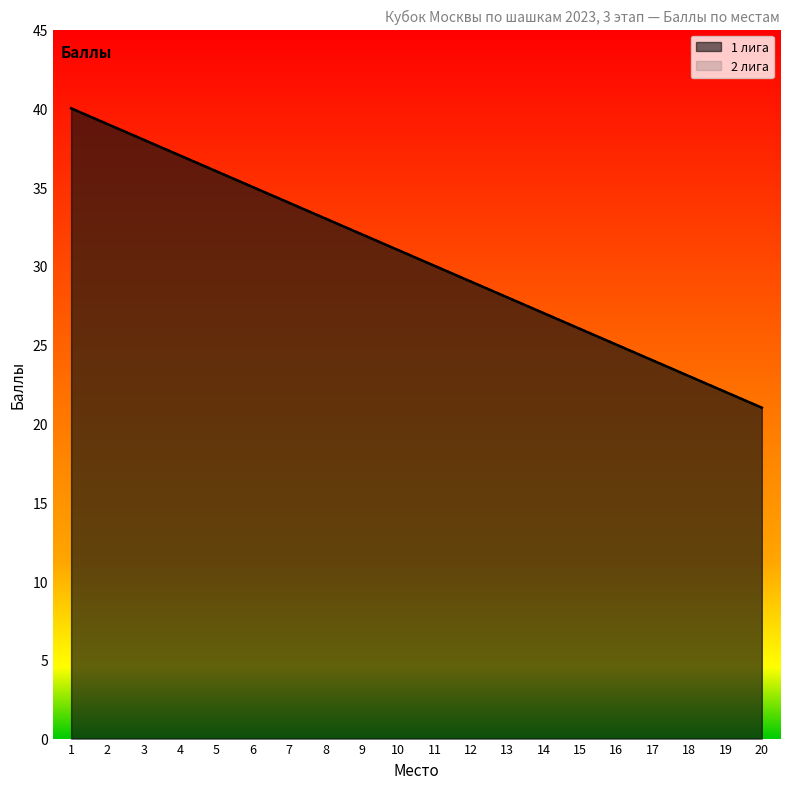

How many values in the 2 лига series are below 31?

10